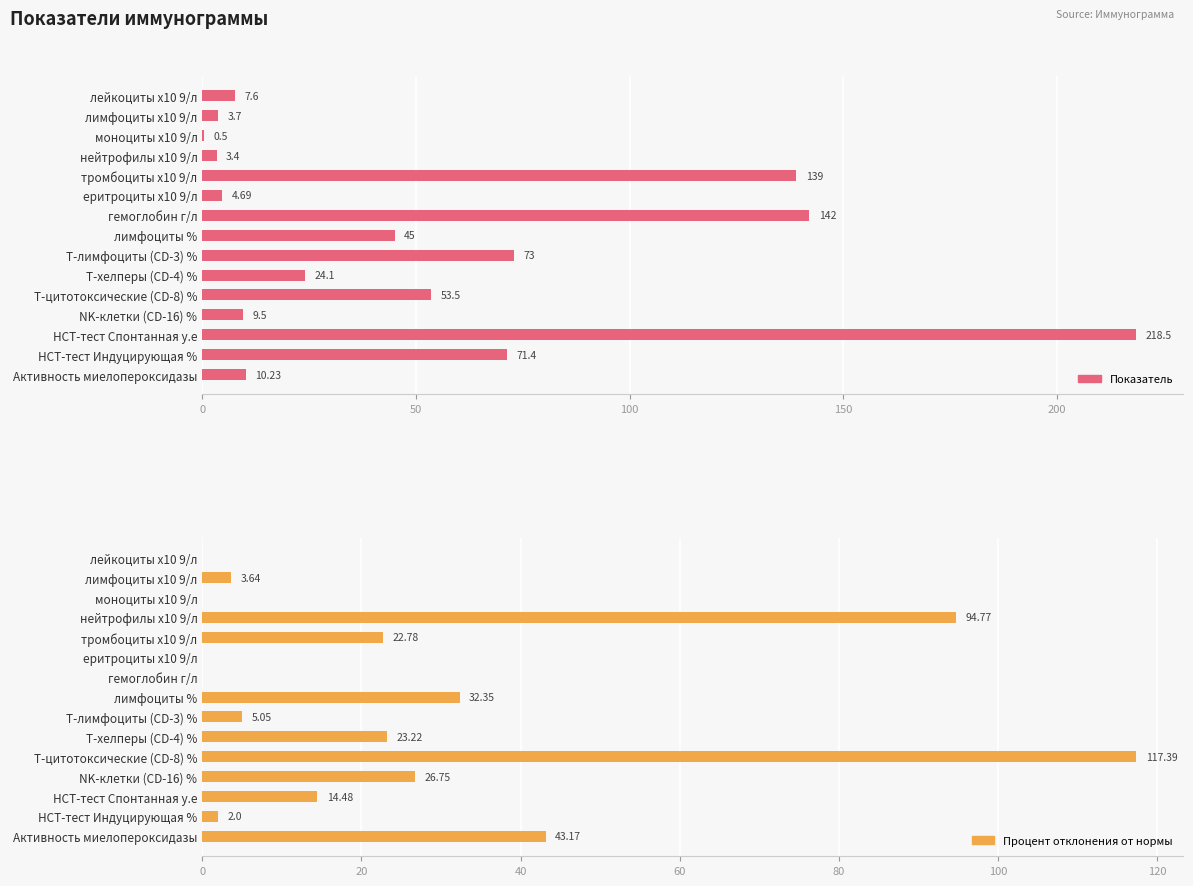

Which series has the largest total across all categories?

Показатель